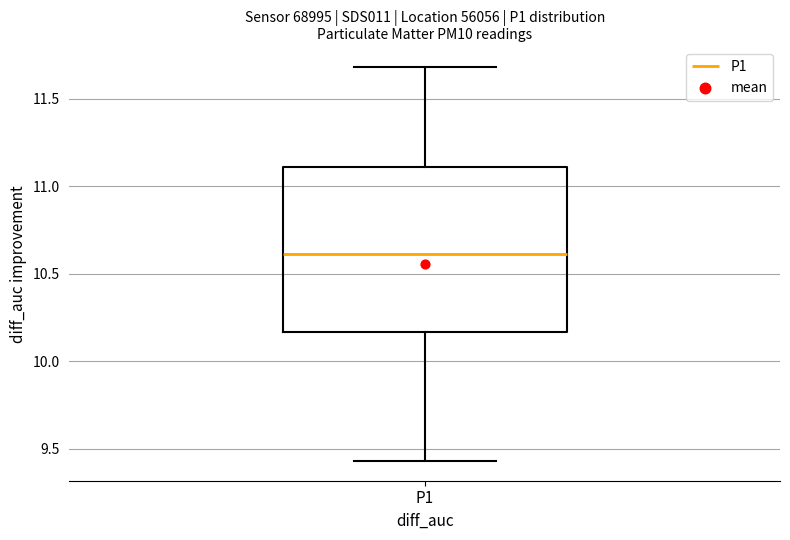

Transcribe this box plot: give where the median line is, the range the box spans, and where the two whiskers end, as read against the y-axis. The values are not printed on the chart, so give them approximately, as read against the axis.

median 10.60, box 10.15 to 11.10, whiskers 9.45 to 11.70